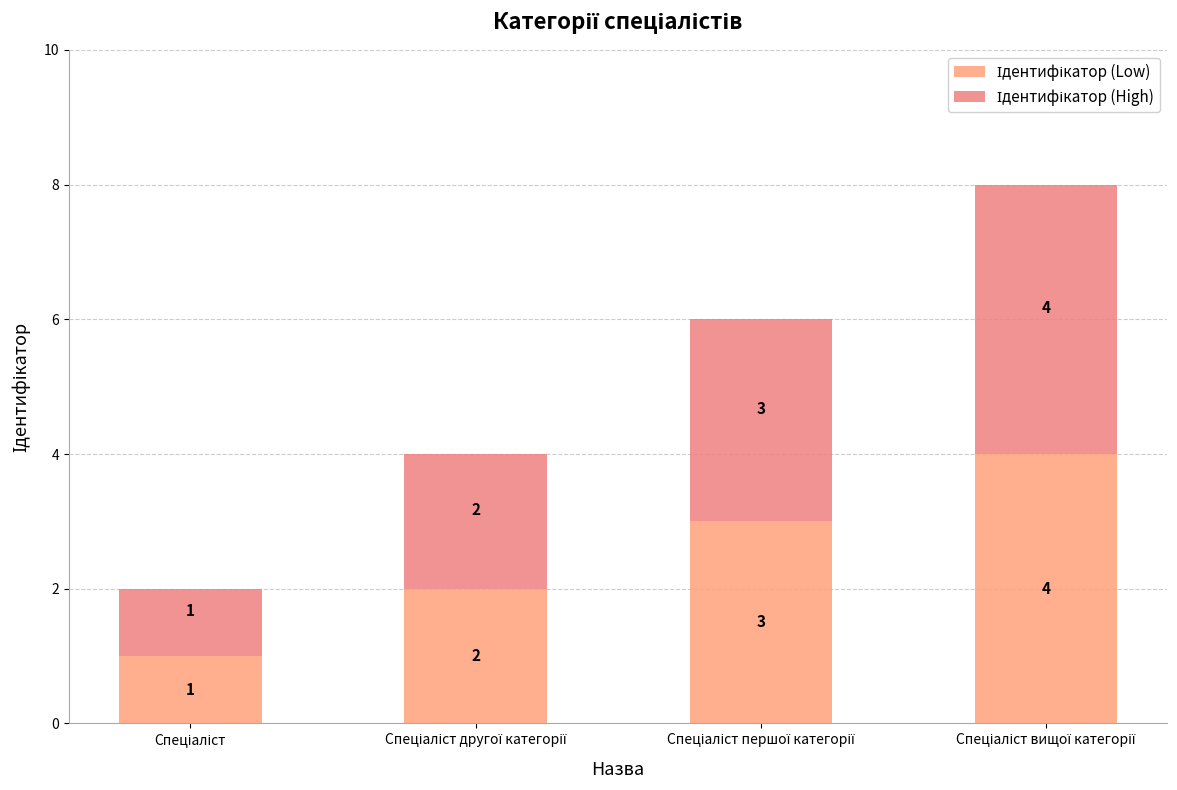

How many distinct data groups are displayed?

2